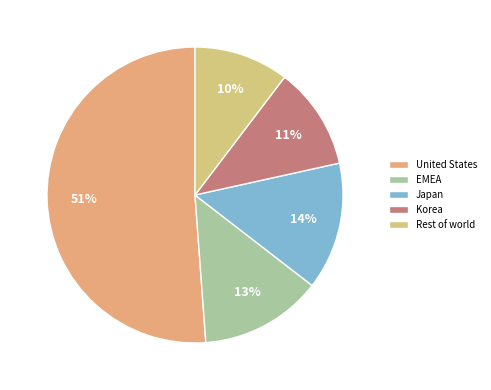

Which slice is the smallest?

Rest of world